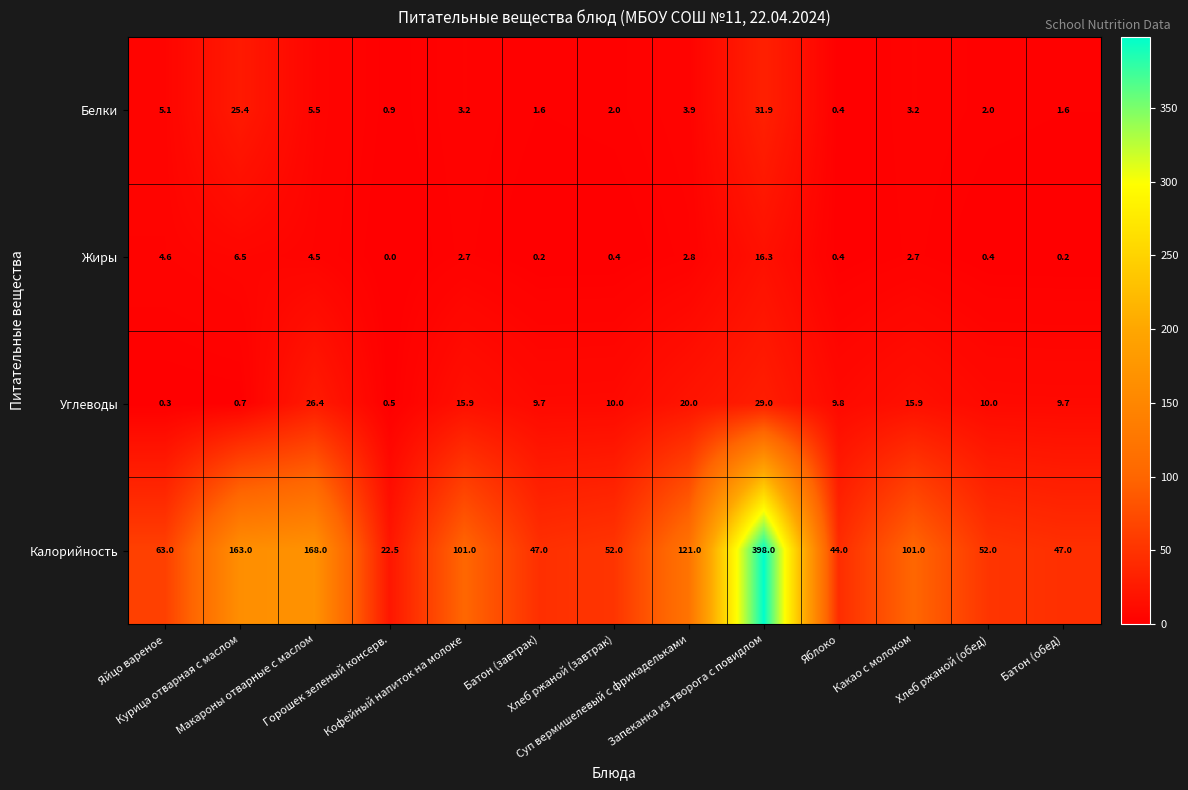

Count the number of data series in this chart.

4